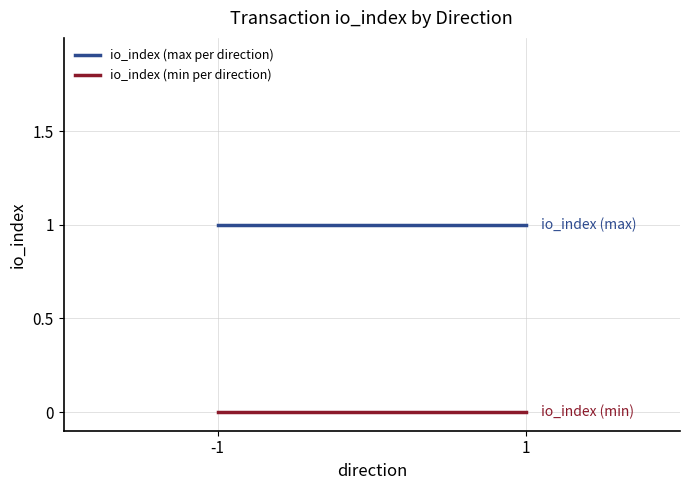

What is the sum of all io_index (max per direction) values?

2